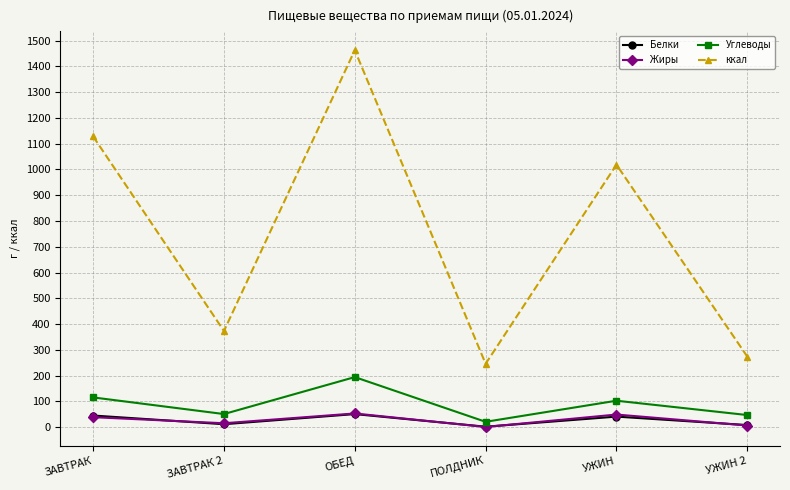

Which series has the largest range (max minus min)?

ккал